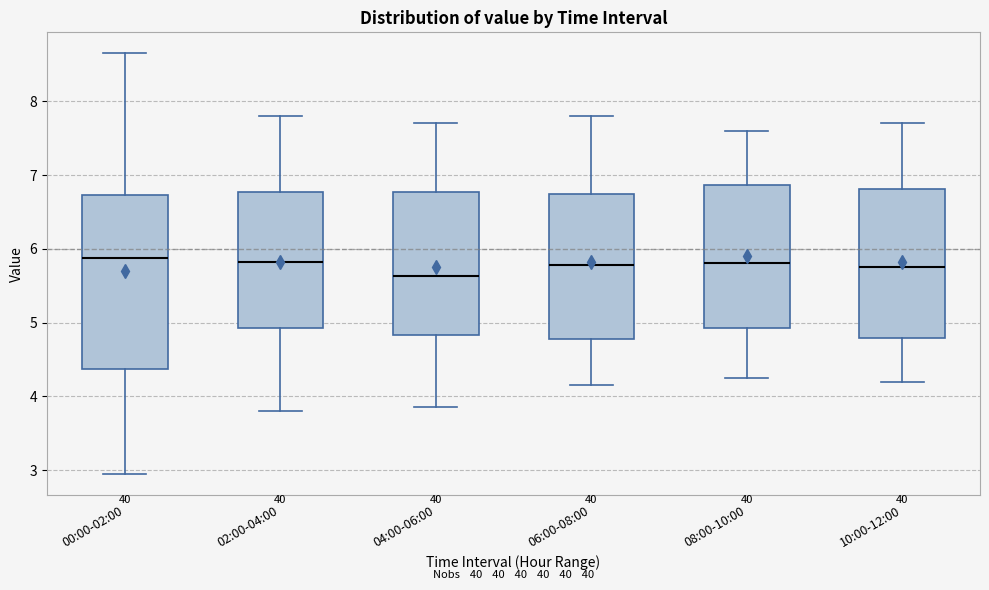

Reading left to right, transcribe this box plot: for each box, give where its median line is, the range the box spans, and where its two whiskers end, as read against the y-axis. The values are not printed on the chart, so give them approximately, as read against the axis.

00:00-02:00: median 5.9, box 4.4 to 6.7, whiskers 3.0 to 8.7
02:00-04:00: median 5.8, box 4.9 to 6.8, whiskers 3.8 to 7.8
04:00-06:00: median 5.6, box 4.8 to 6.8, whiskers 3.9 to 7.7
06:00-08:00: median 5.8, box 4.8 to 6.7, whiskers 4.2 to 7.8
08:00-10:00: median 5.8, box 4.9 to 6.9, whiskers 4.3 to 7.6
10:00-12:00: median 5.8, box 4.8 to 6.8, whiskers 4.2 to 7.7